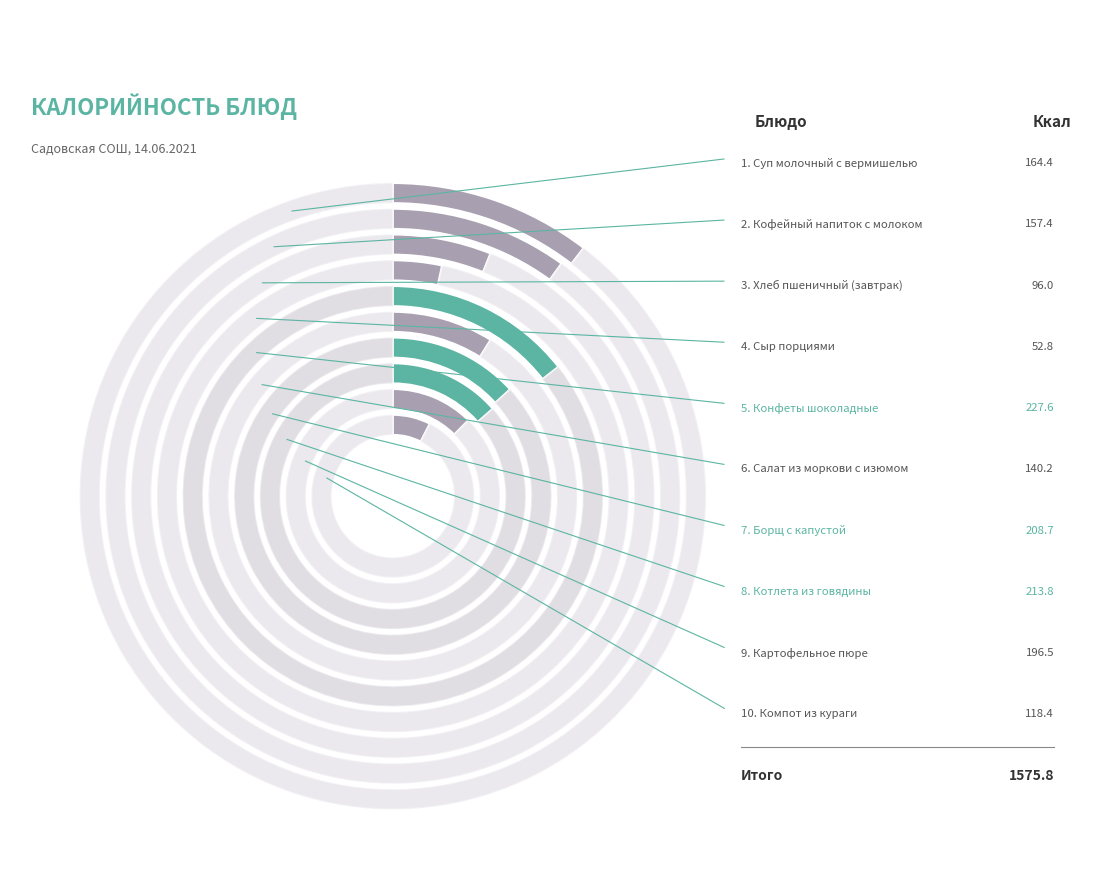

Does Хлеб пшеничный (завтрак) represent more than half of the total?

No